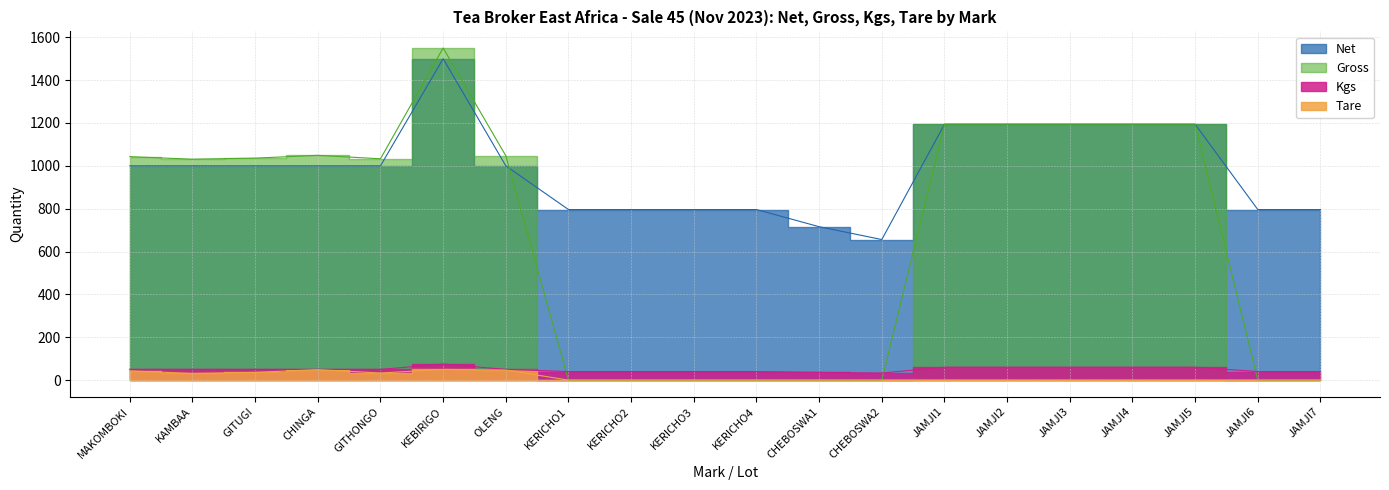

Which series has the largest total across all categories?

Net